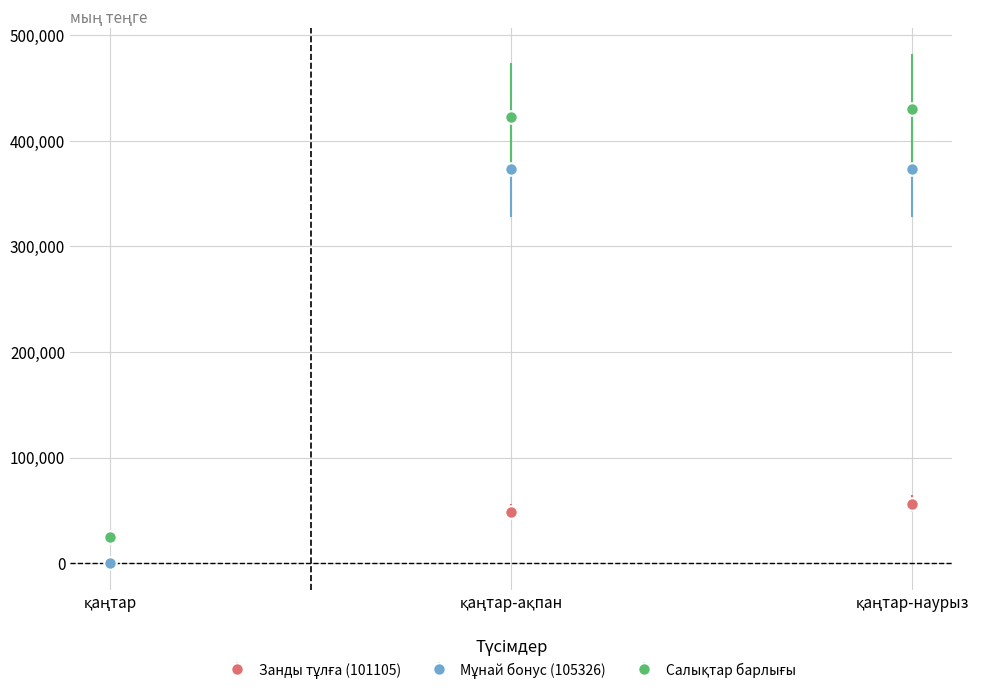

Count the number of data series in this chart.

3